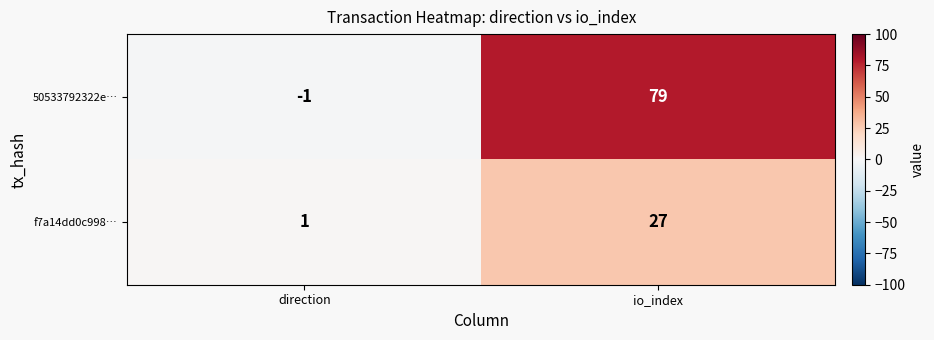

The 50533792322e… series shows -2 at direction. True or false?

False